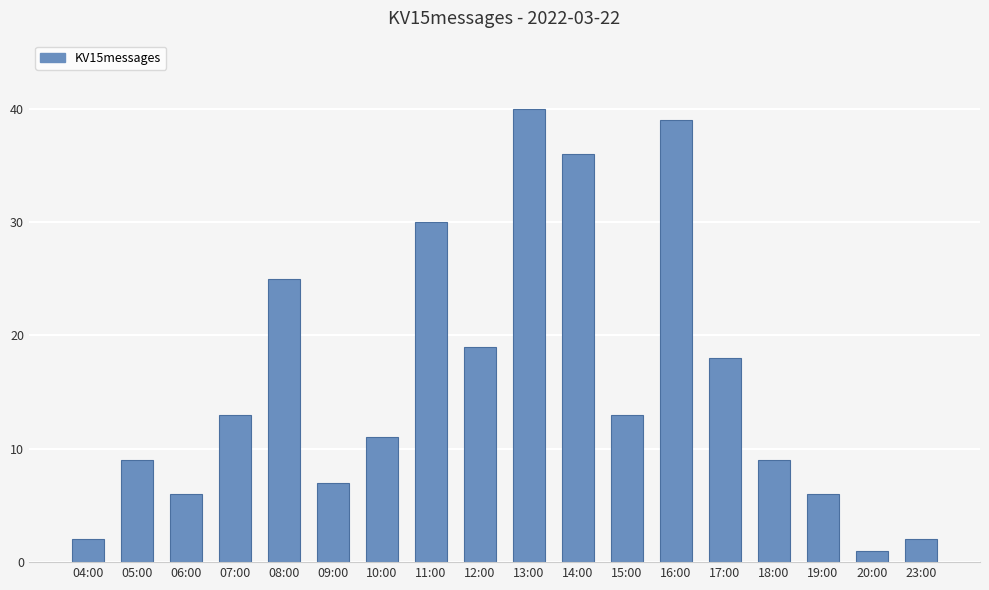

What is the ratio of the value at 04:00 to the value at 05:00?

0.2